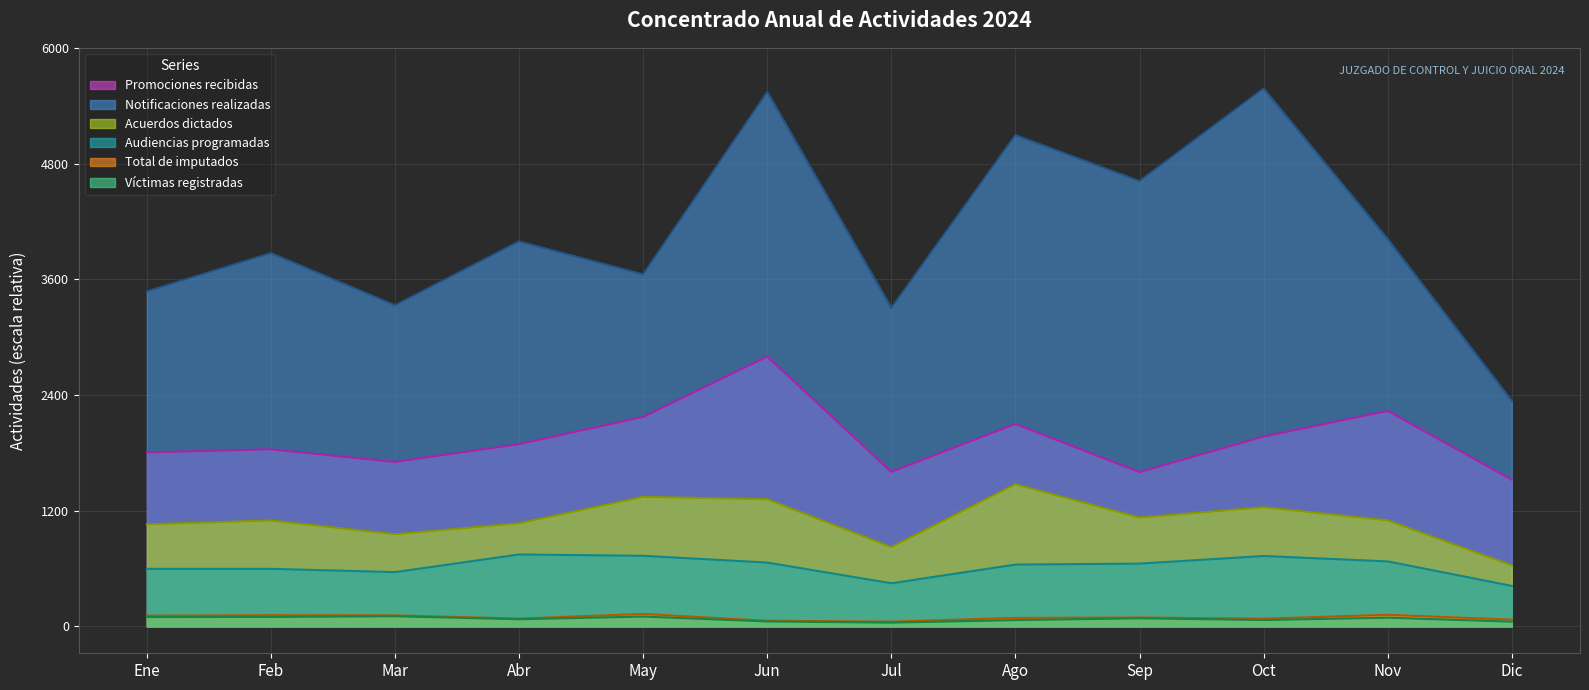

At which category is the sum across all series the highest?

Jun